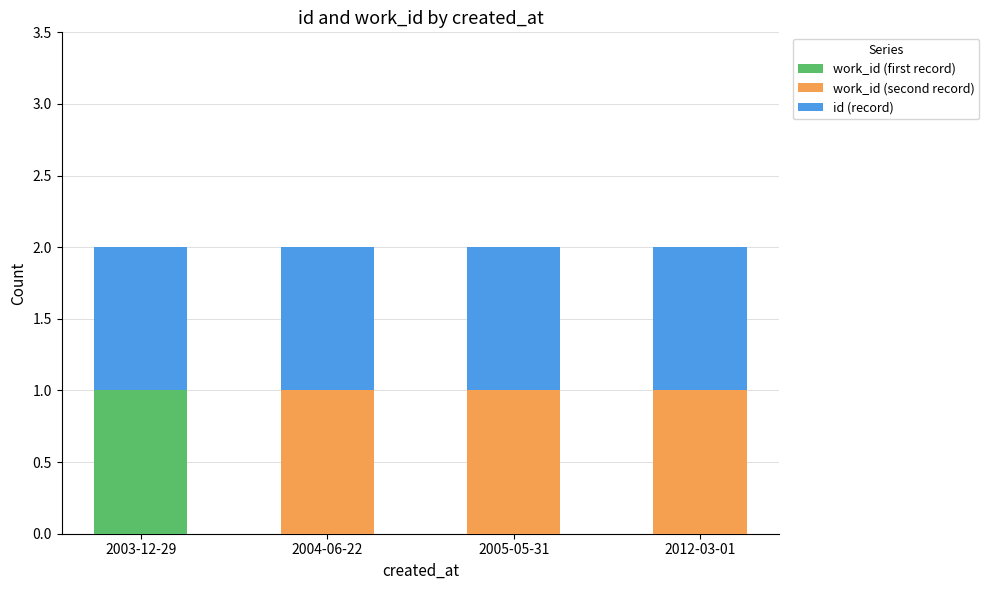

What are all the series names shown in the legend?

work_id (first record), work_id (second record), id (record)